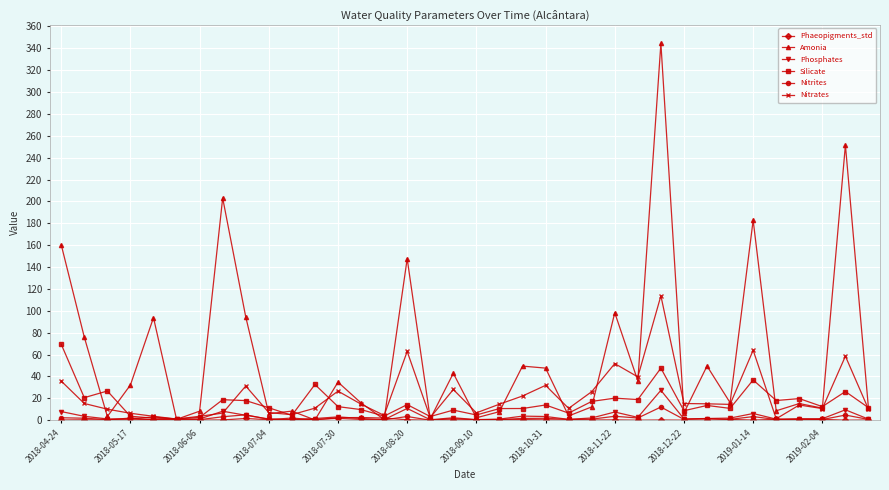

True or false: Amonia has more than 0 points higher than both neighbors.

True